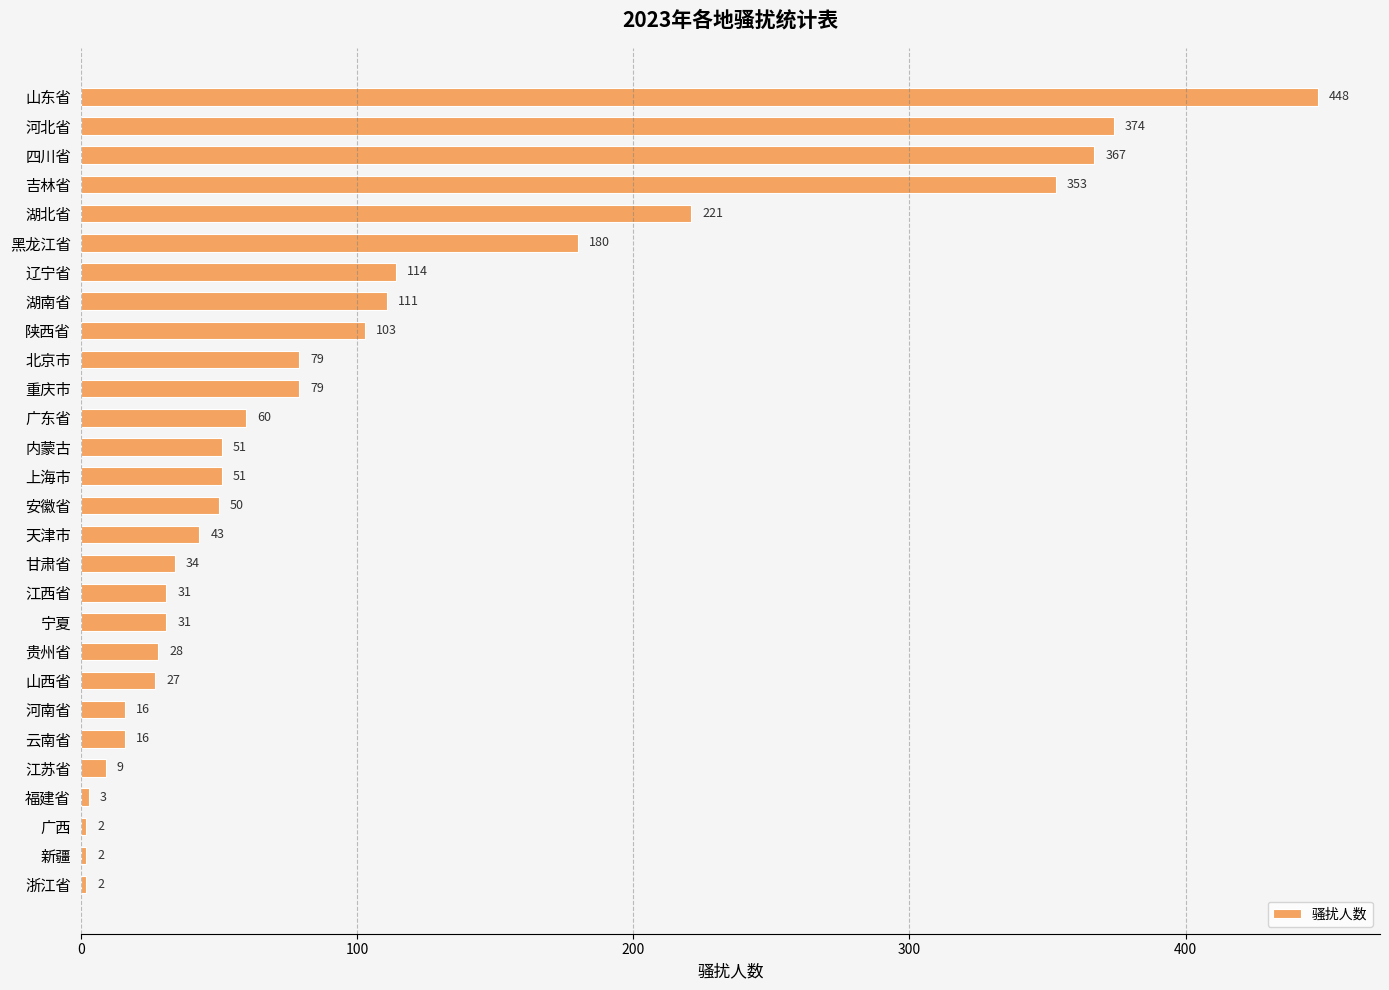

What position from the top is 内蒙古?

13